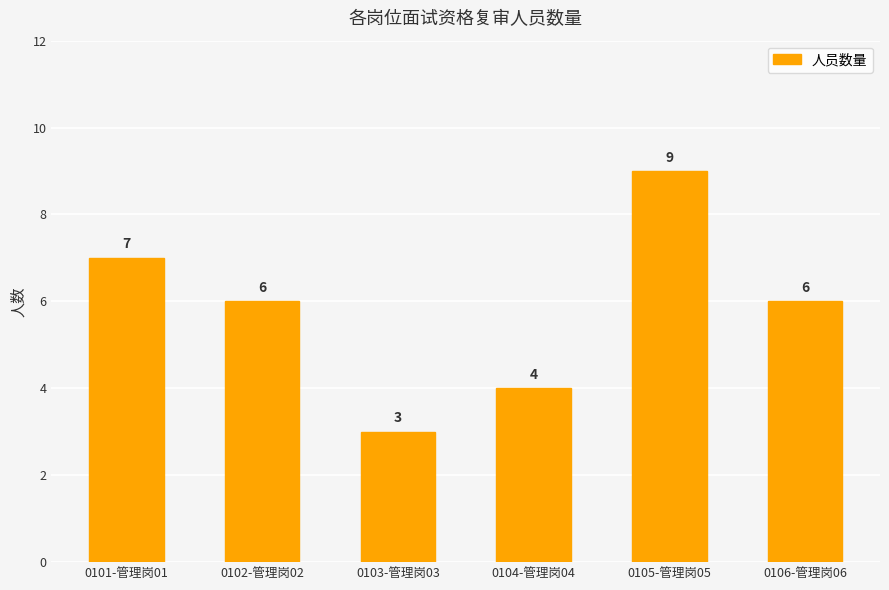

What value does the data have at 0106-管理岗06?

6